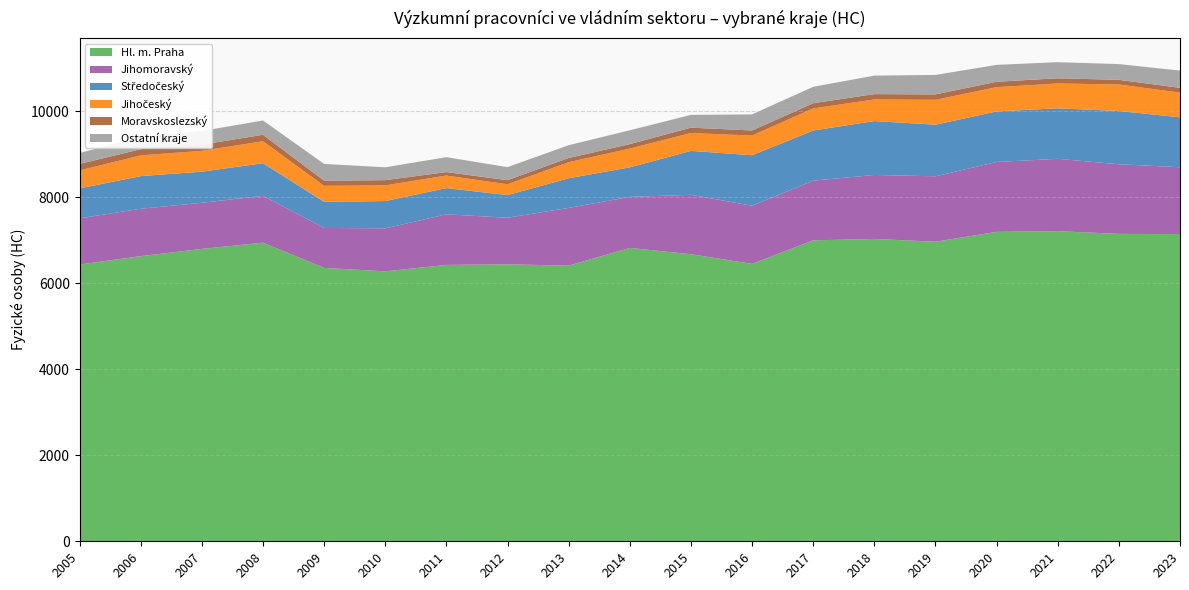

Reading right to left, extract all data points from this chart.

Hl. m. Praha: 2023=7144.0	2022=7148.0	2021=7212.0	2020=7195.0	2019=6967.0	2018=7031.0	2017=6998.0	2016=6451.0	2015=6676.0	2014=6822.1	2013=6409.9	2012=6441.0	2011=6427.0	2010=6277.0	2009=6357.0	2008=6944.0	2007=6799.0	2006=6630.7	2005=6436.0
Jihomoravský: 2023=1554.0	2022=1620.0	2021=1682.0	2020=1626.0	2019=1521.0	2018=1488.0	2017=1389.0	2016=1353.0	2015=1381.0	2014=1187.0	2013=1343.0	2012=1083.0	2011=1177.0	2010=1000.0	2009=930.0	2008=1089.0	2007=1073.0	2006=1102.0	2005=1074.2
Středočeský: 2023=1162.0	2022=1238.0	2021=1175.0	2020=1175.0	2019=1200.0	2018=1253.0	2017=1166.0	2016=1174.0	2015=1022.0	2014=687.0	2013=689.0	2012=527.0	2011=609.0	2010=635.0	2009=607.0	2008=759.0	2007=723.0	2006=759.0	2005=695.8
Jihočeský: 2023=574.0	2022=617.0	2021=577.0	2020=565.0	2019=578.0	2018=503.0	2017=513.0	2016=457.0	2015=415.0	2014=436.0	2013=373.0	2012=251.0	2011=292.5	2010=365.0	2009=372.0	2008=511.0	2007=485.0	2006=482.0	2005=418.0
Moravskoslezský: 2023=111.0	2022=108.0	2021=121.0	2020=125.0	2019=126.0	2018=124.0	2017=121.0	2016=118.0	2015=125.0	2014=104.0	2013=99.0	2012=95.0	2011=80.0	2010=121.0	2009=120.0	2008=150.0	2007=144.0	2006=144.0	2005=152.0
Ostatní kraje: 2023=401.0	2022=366.0	2021=375.0	2020=393.0	2019=453.0	2018=430.0	2017=382.0	2016=374.0	2015=297.0	2014=321.6	2013=297.0	2012=304.0	2011=347.5	2010=299.0	2009=390.0	2008=333.0	2007=317.0	2006=291.0	2005=253.0